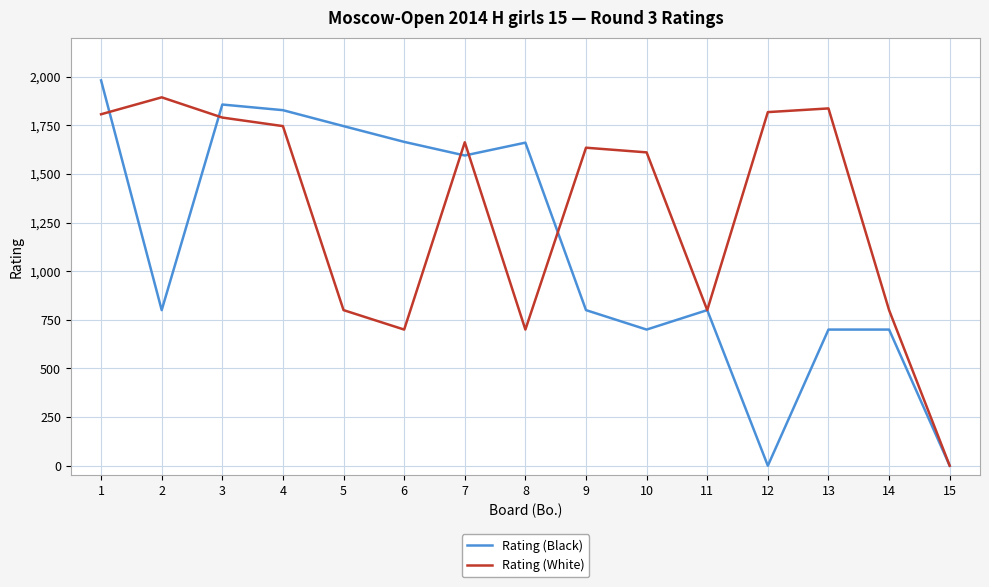

What is the maximum value for Rating (White)?

1894